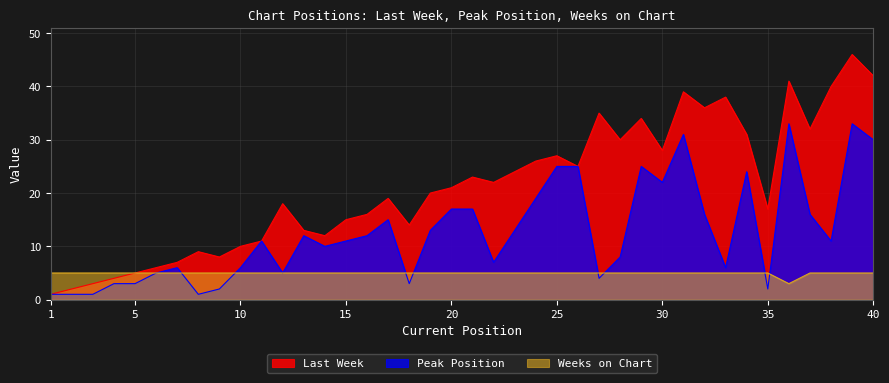

True or false: Weeks on Chart and Last Week cross at least once.

False